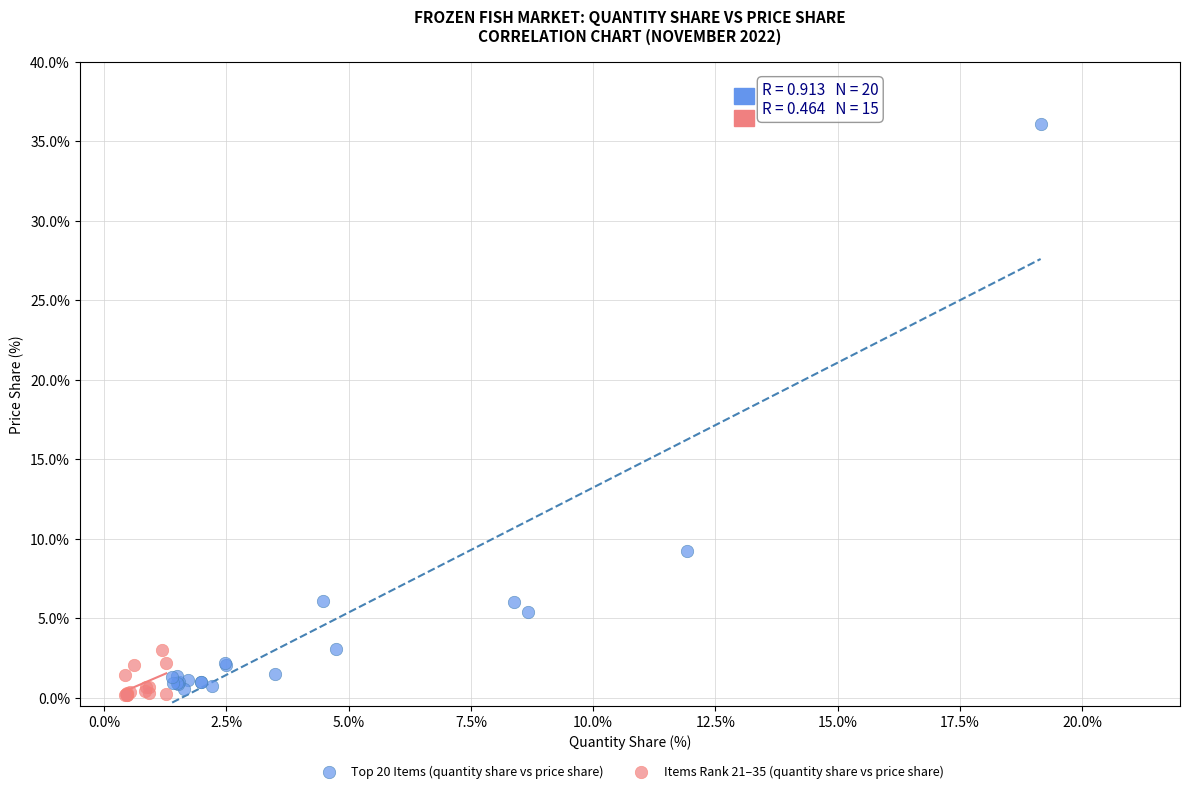

Which series has the widest spread of Y values?

Top 20 Items (quantity share vs price share)